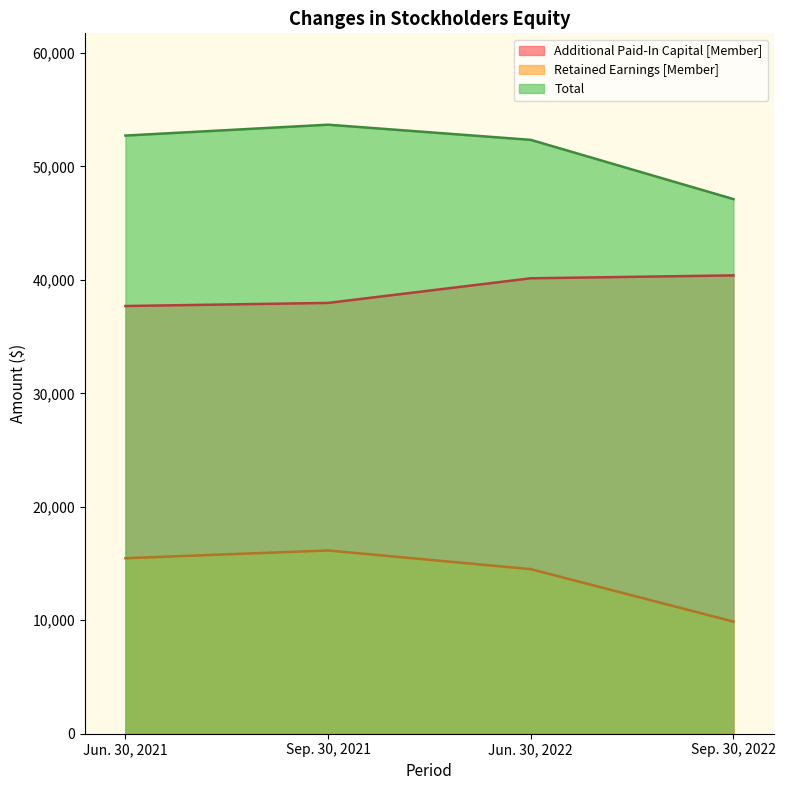

How many lines are shown in the chart?

3